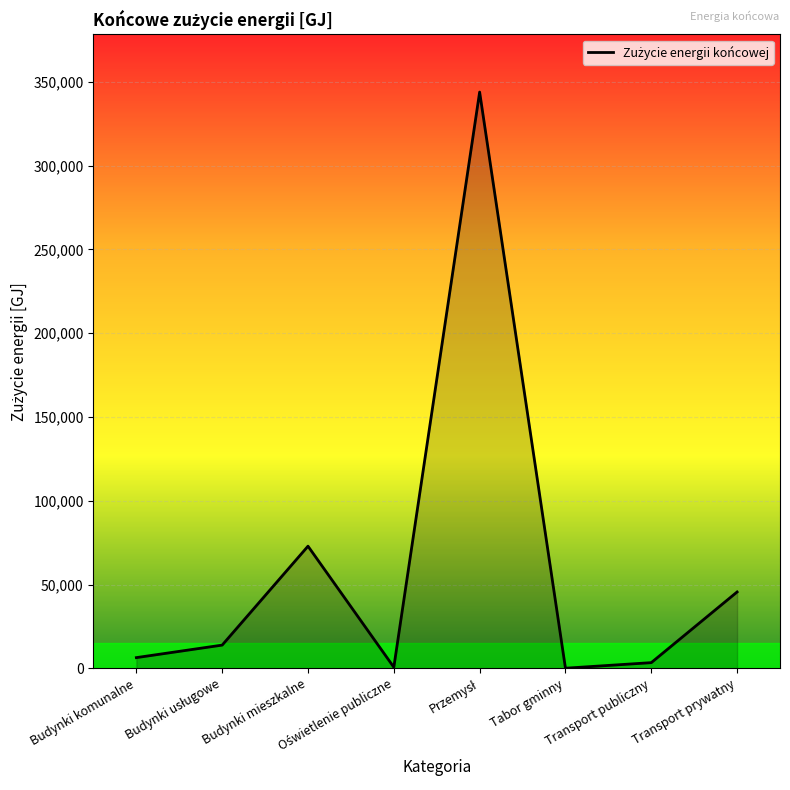

How many data points are above 13841?

4